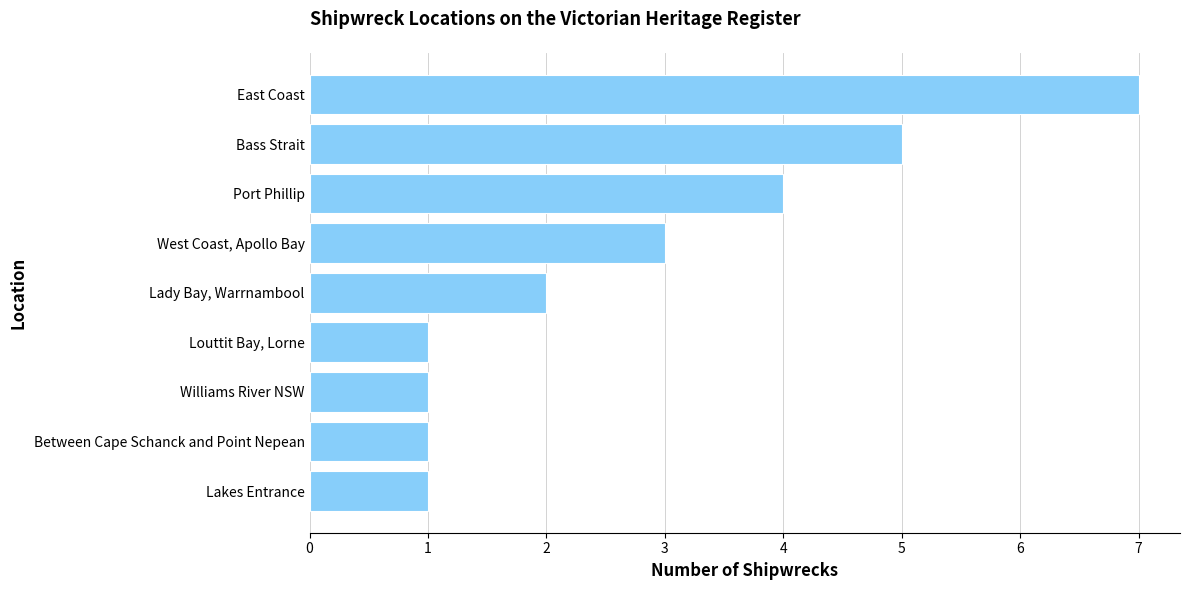

What is the difference between the maximum and minimum values?

6